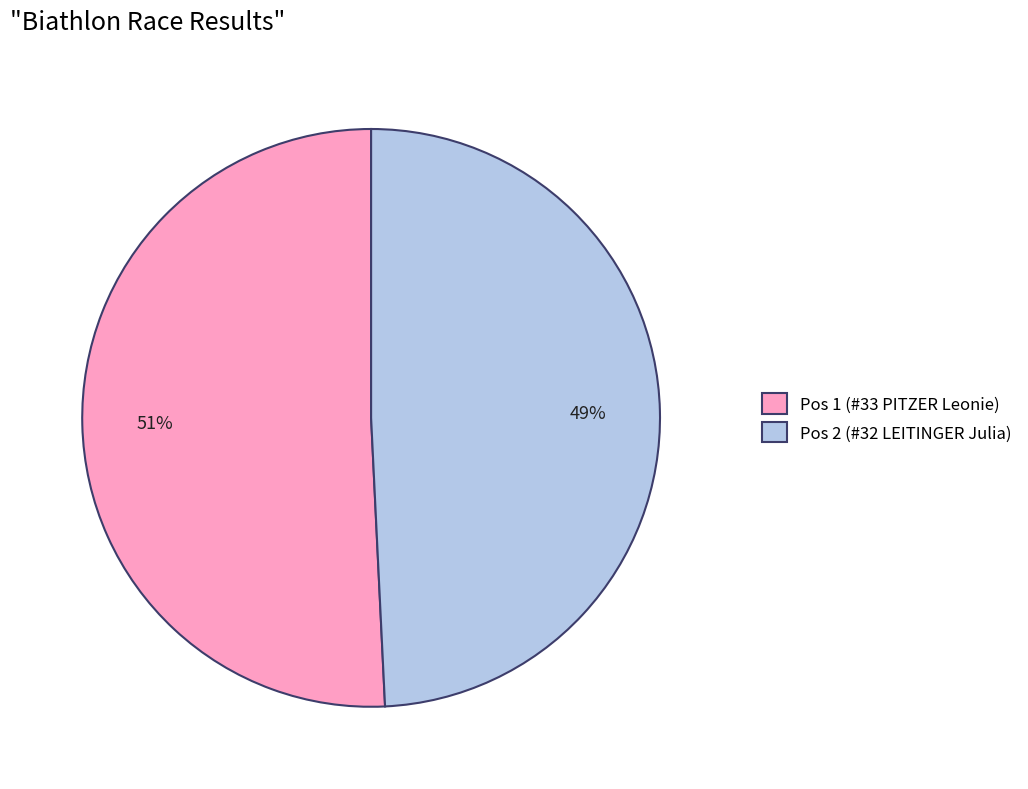

Is Pos 2 (#32 LEITINGER Julia) the majority of the pie?

No